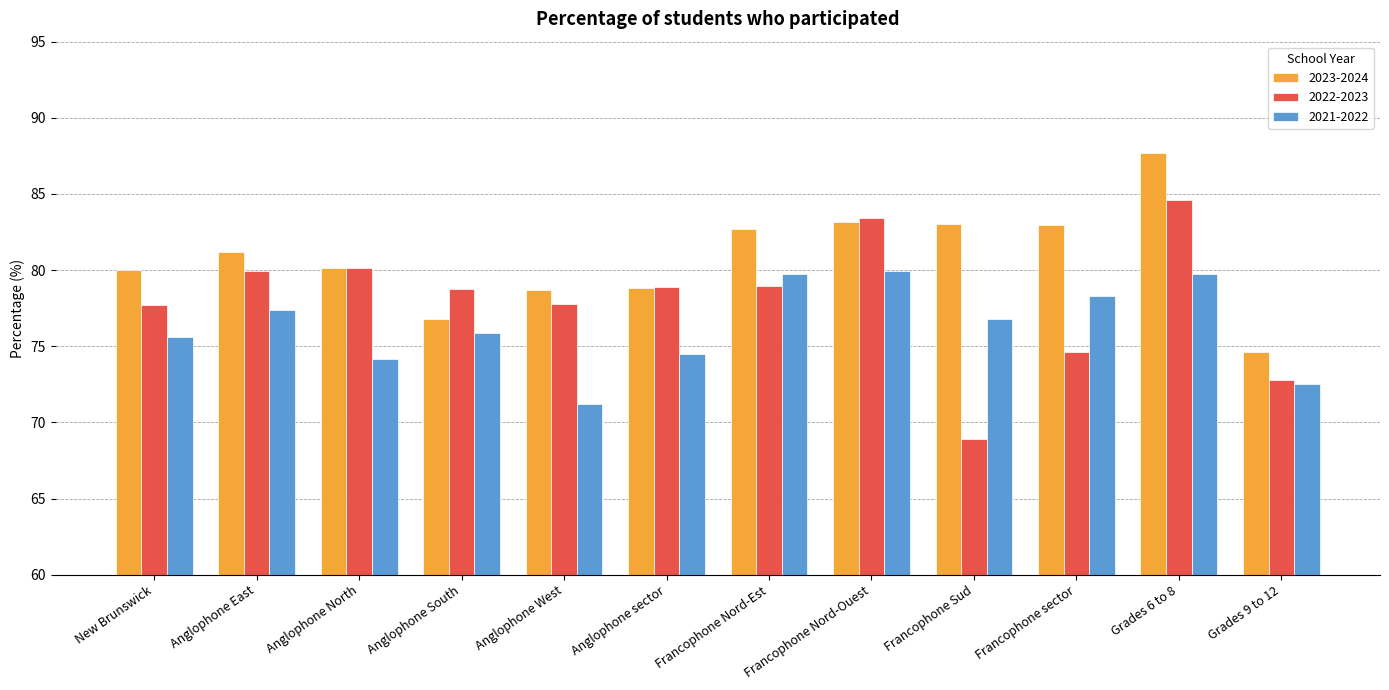

What are all the series names shown in the legend?

2023-2024, 2022-2023, 2021-2022